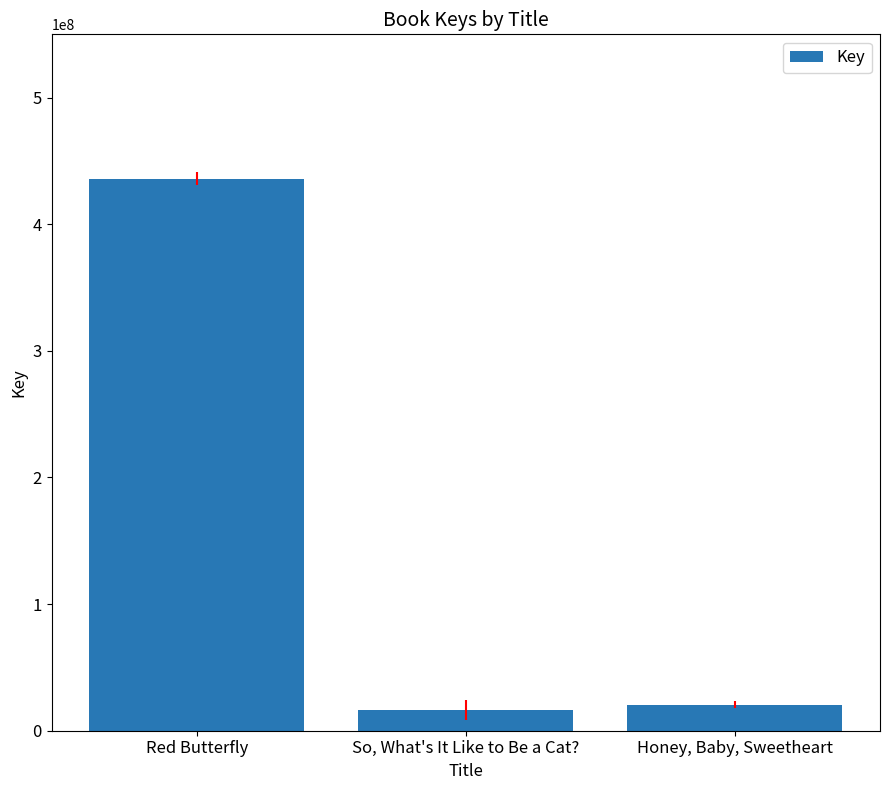

List the labels in order of value, smallest first.

So, What's It Like to Be a Cat?, Honey, Baby, Sweetheart, Red Butterfly